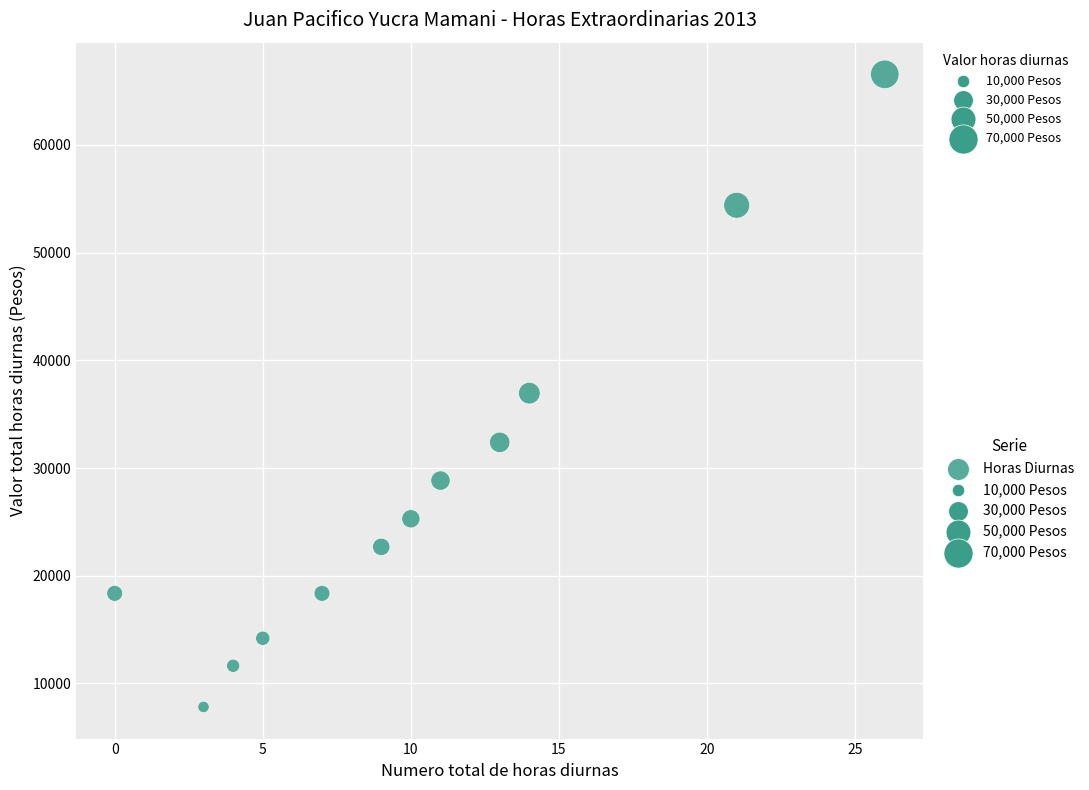

What is the average X value?

10